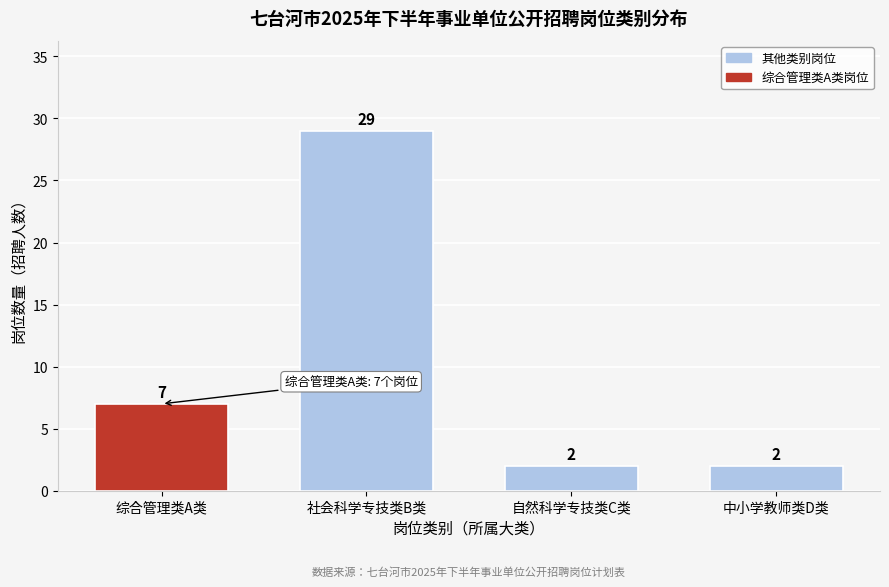

Reading left to right, transcribe all the data shown in this chart.

7	29	2	2